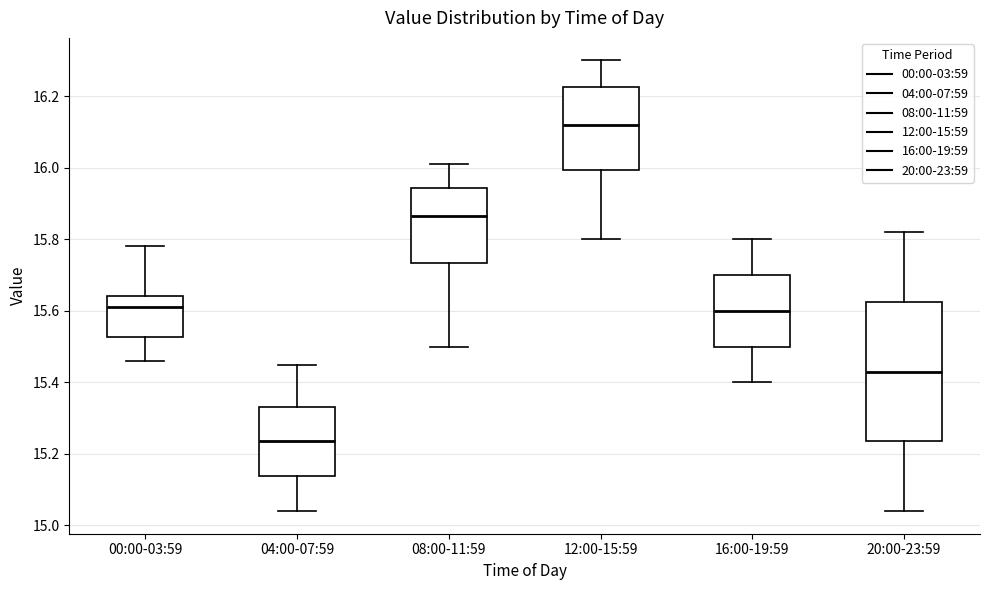

Comparing the boxes themselves (not the whiskers), which one is the tallest?

20:00-23:59